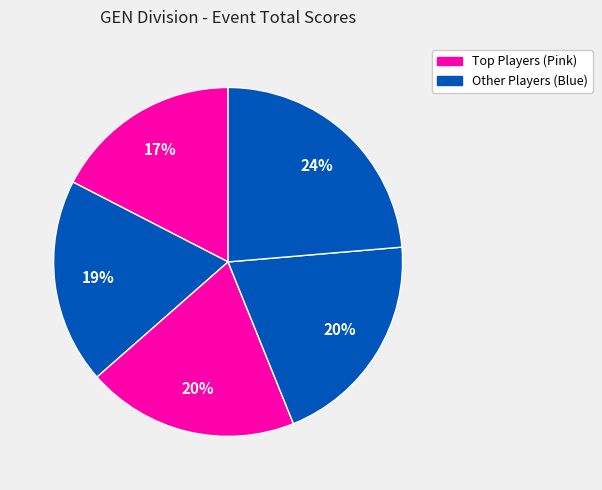

How many slices are in this pie chart?

5